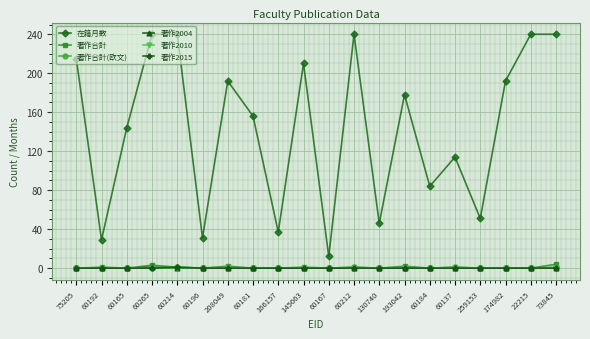

What is the value of the 在籍月数 point at the 9th from the left?

37